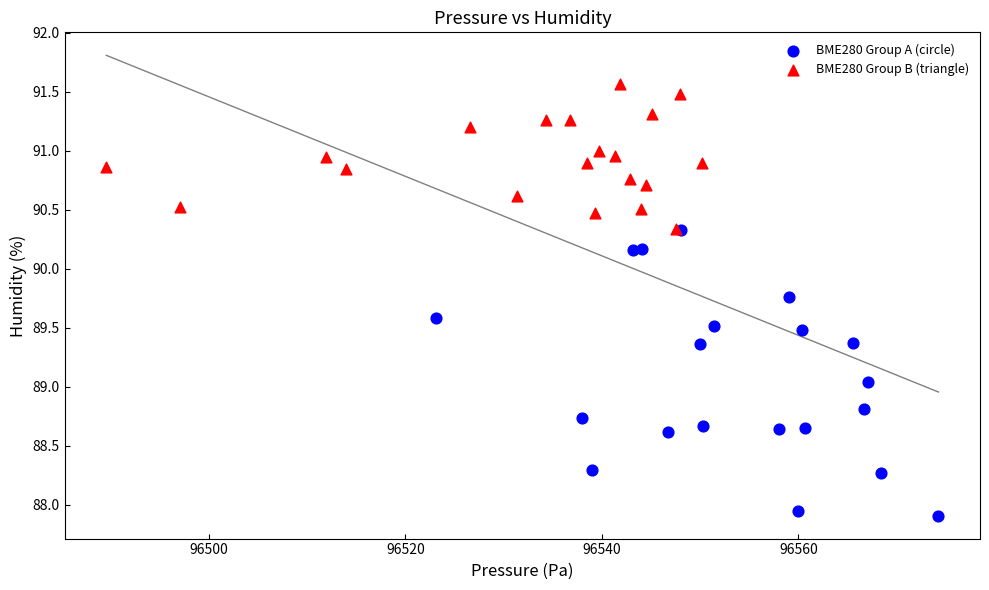

Which series contains the highest Y value?

BME280 Group B (triangle)